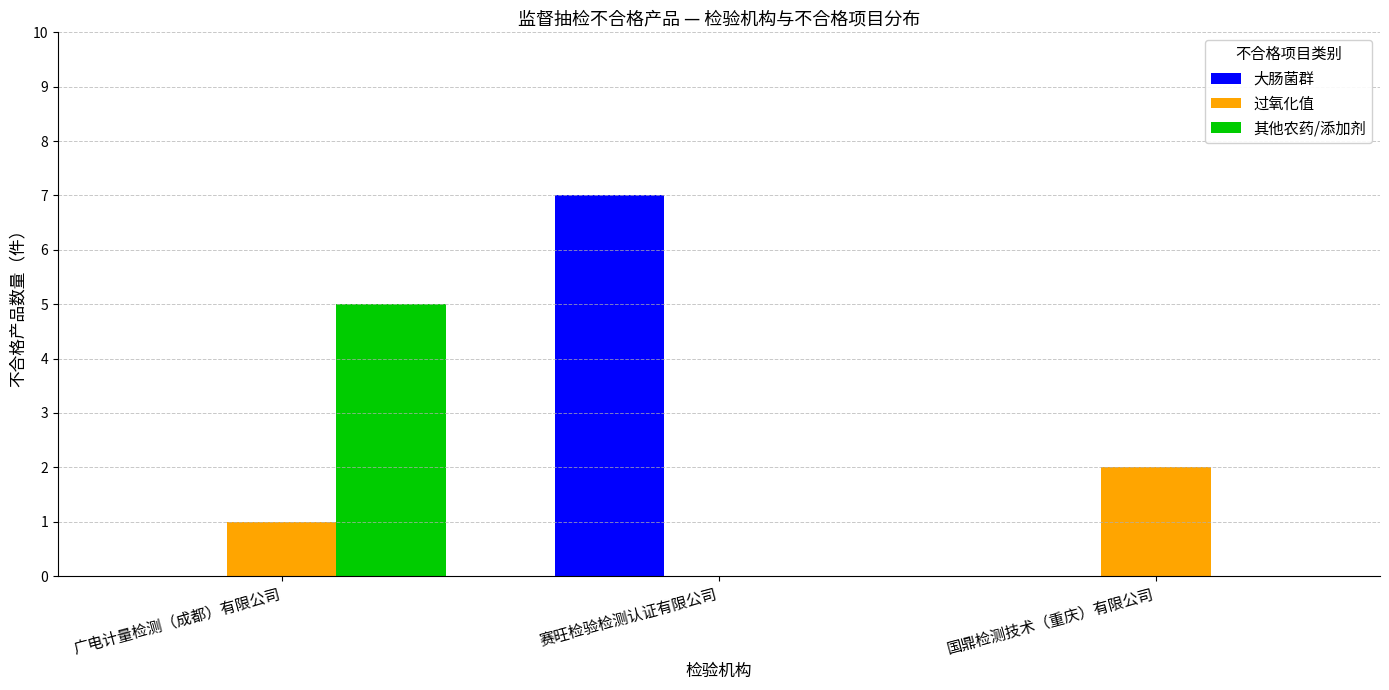

How many categories are shown in the chart?

3